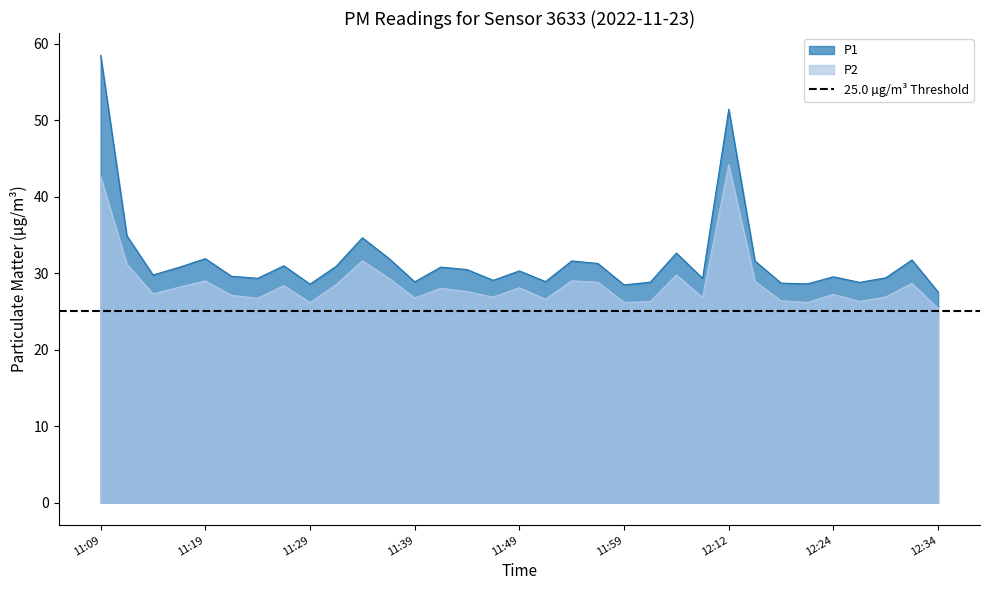

What is the difference between the maximum and minimum values in the P1 series?

30.9